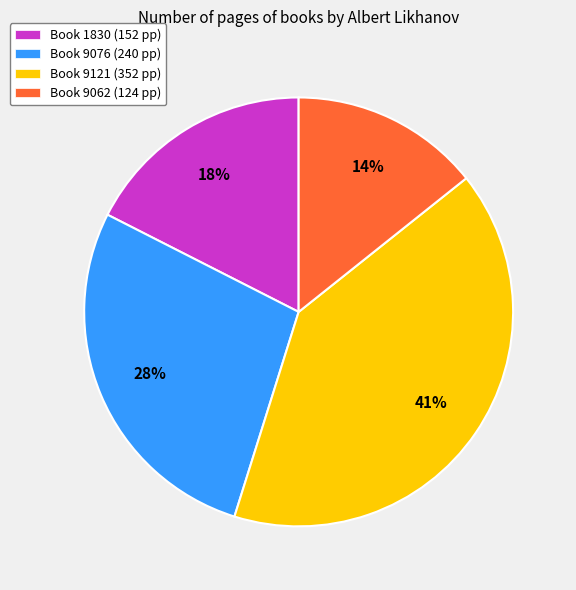

How many segments does this pie chart have?

4